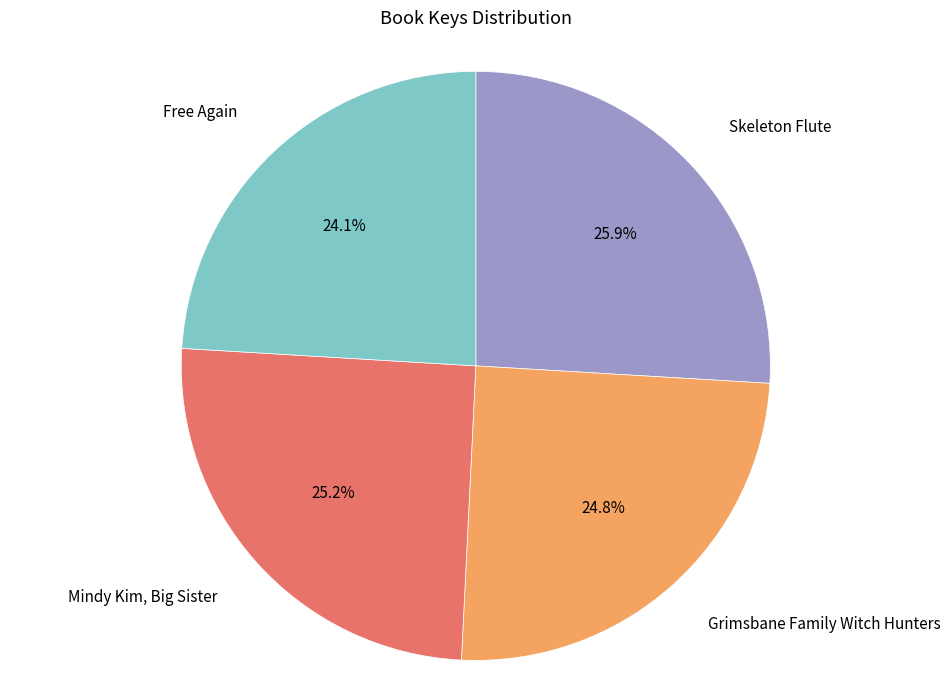

Is Skeleton Flute the majority of the pie?

No